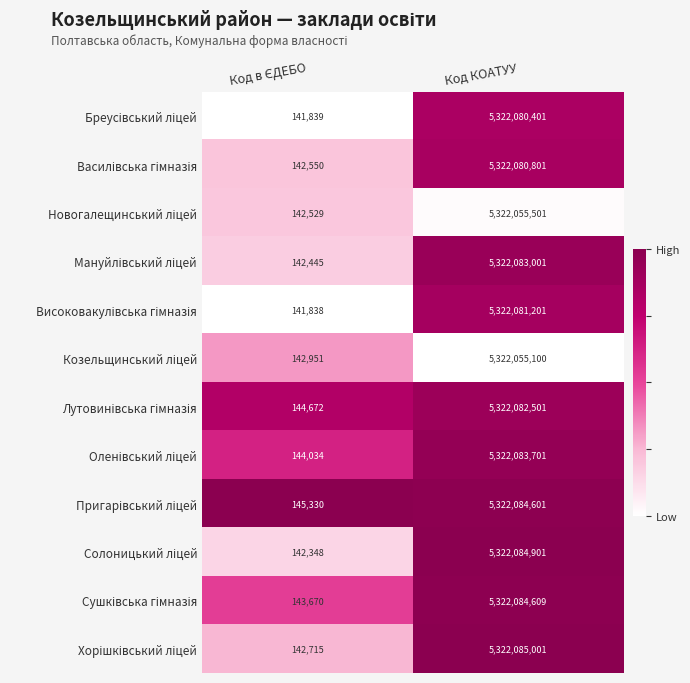

What is the smallest value displayed?

141838